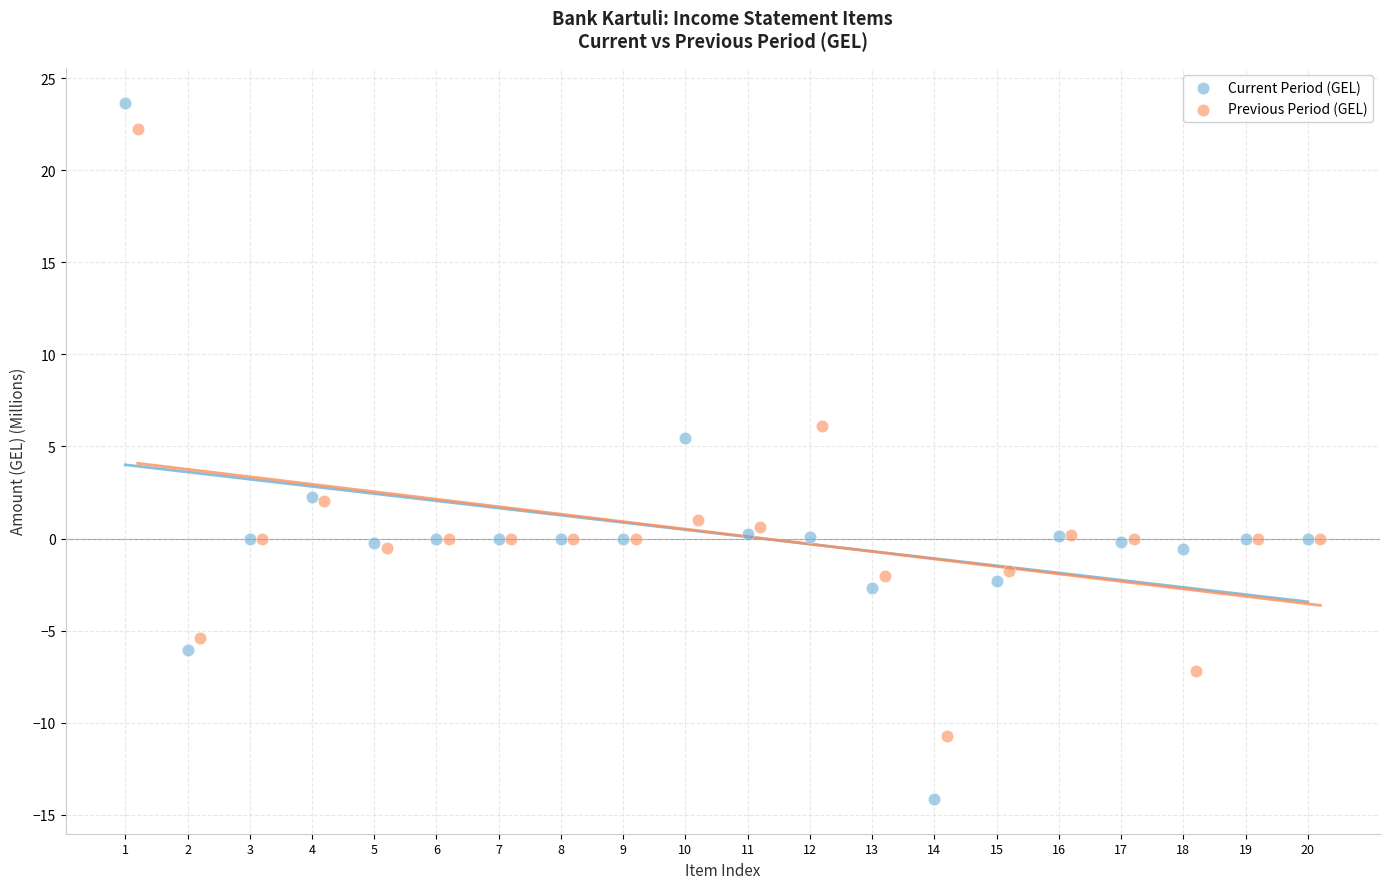

Which series reaches the minimum Y coordinate?

Current Period (GEL)